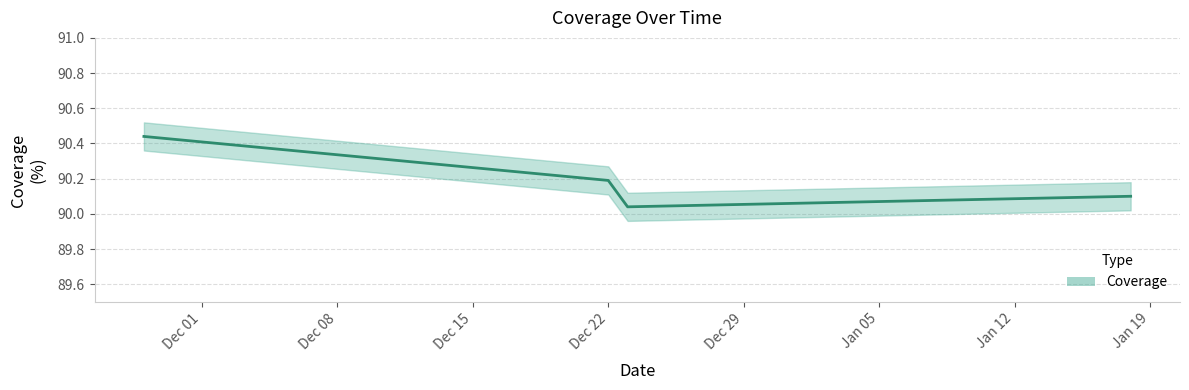

What is the ratio of the value at 2023-01-18 to the value at 2022-11-28?

1.0